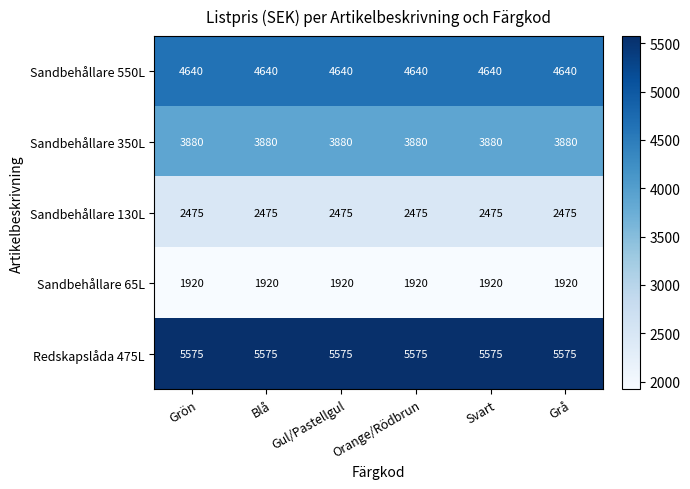

What is the spread (max minus min) of values at Orange/Rödbrun?

3655